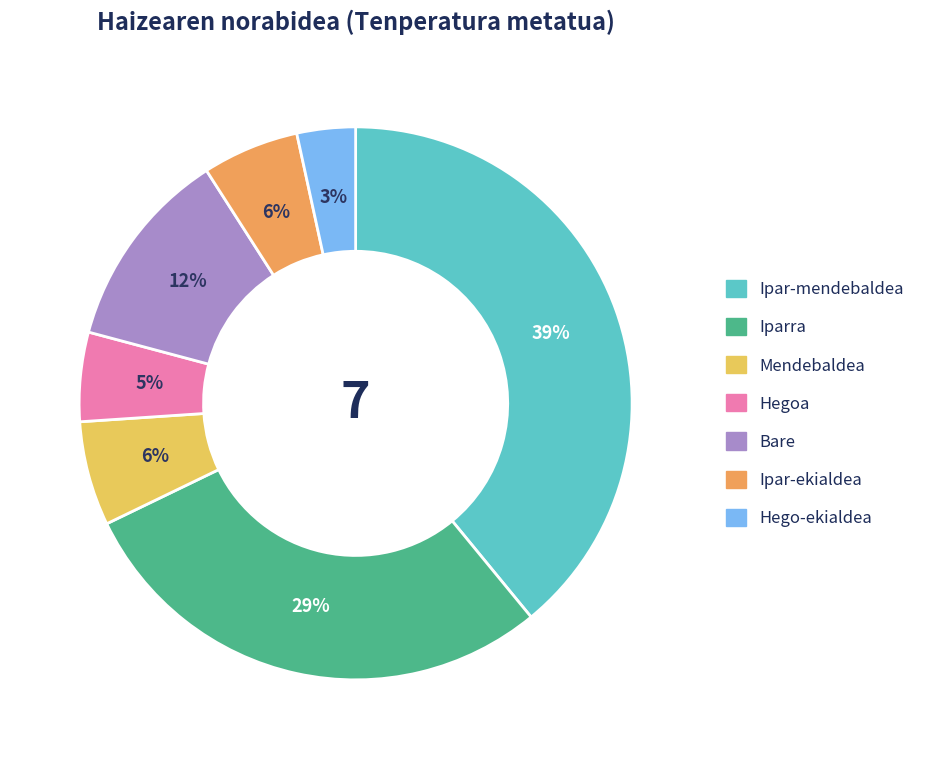

The Hegoa slice represents 12% of the pie. True or false?

False